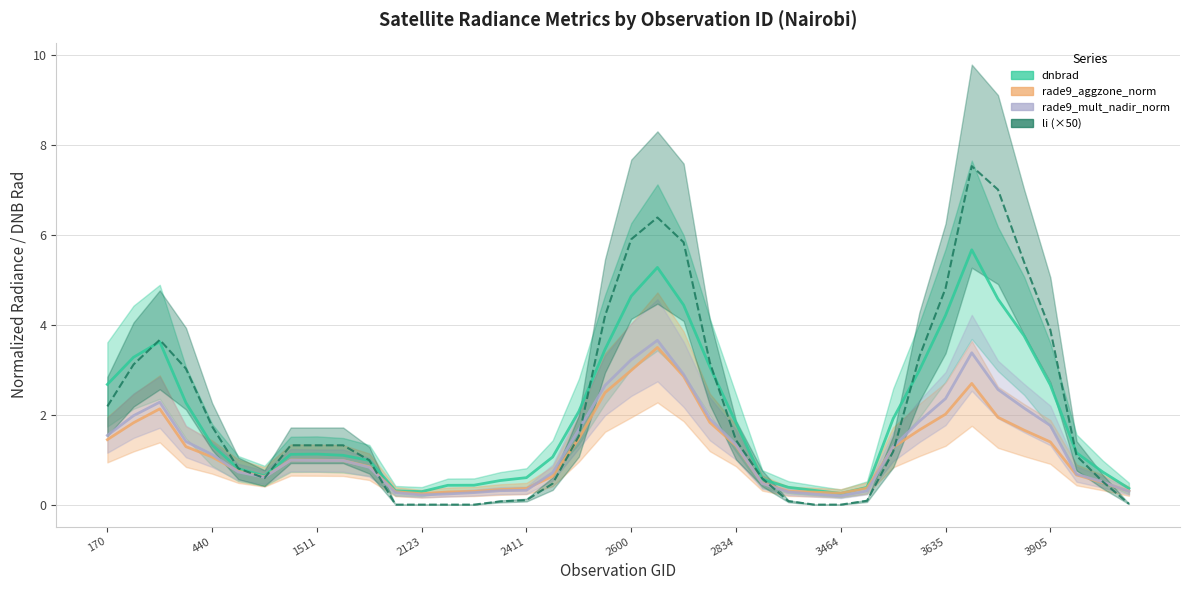

What is the highest value of the rade9_aggzone_norm series?

3.5